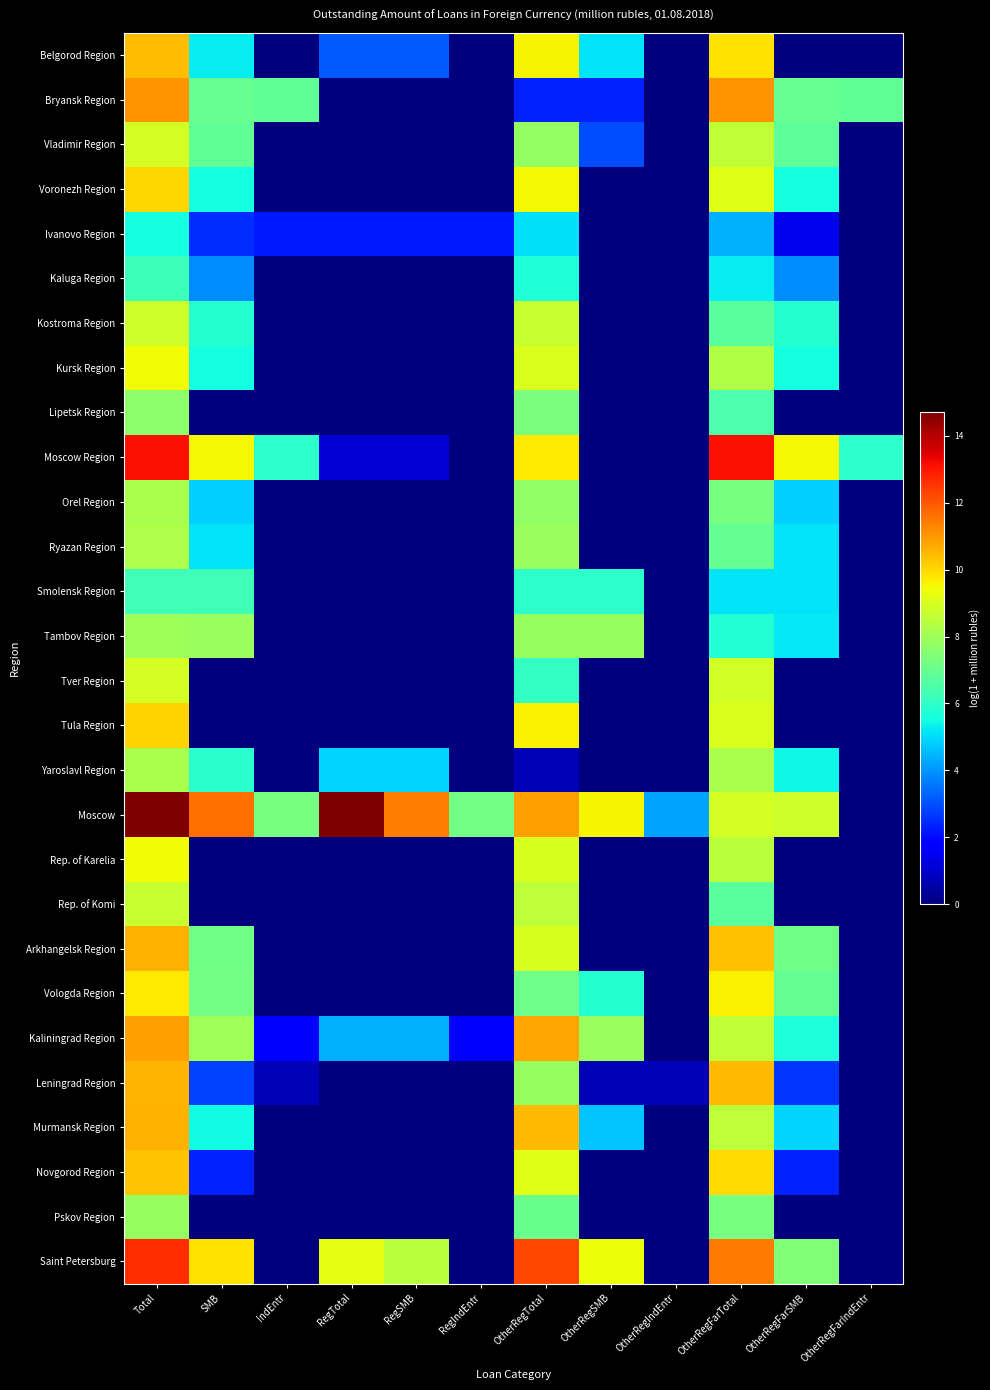

Which series changed the most between OtherRegSMB and OtherRegFarIndEntr?

Moscow